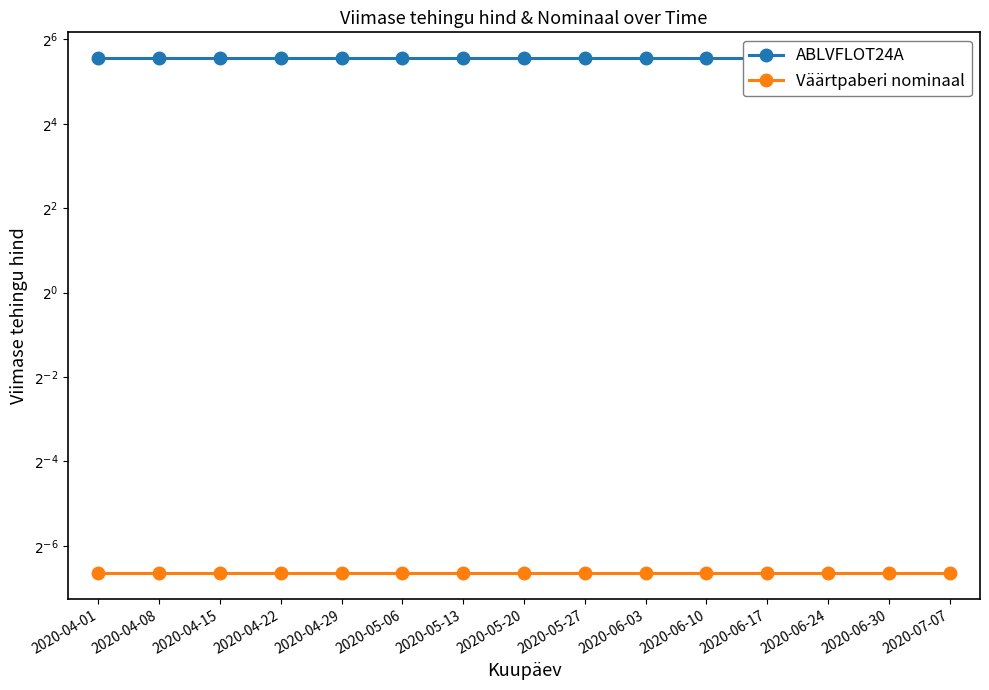

Which has a higher value, 2020-05-27 or 2020-05-20?

2020-05-27